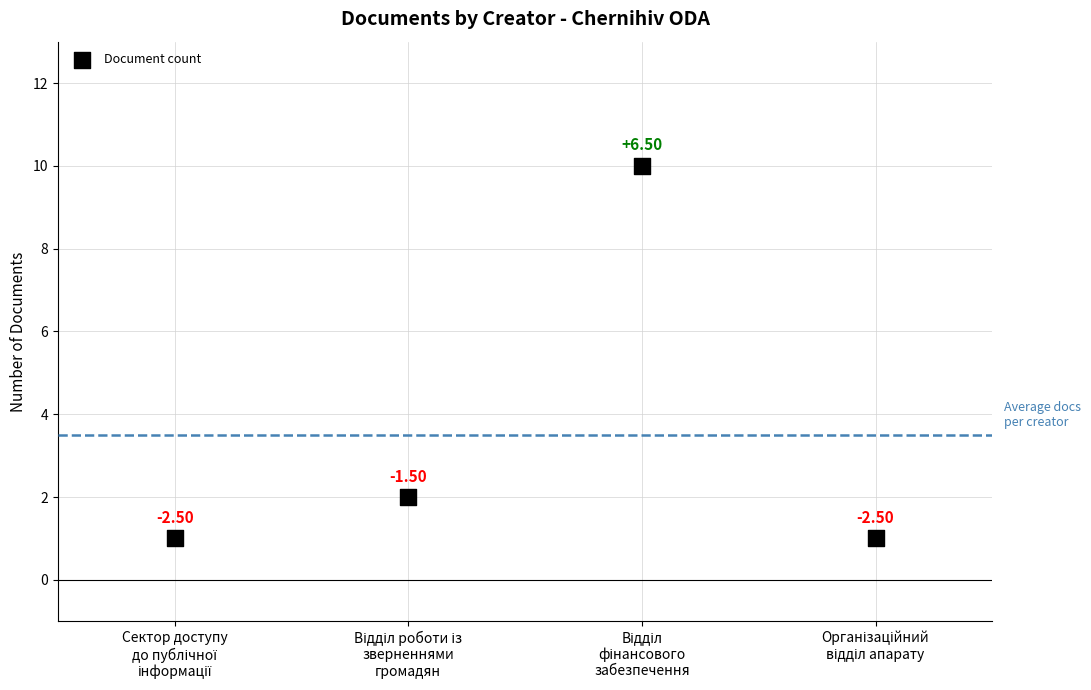

What is the range of Y values (max minus min)?

9